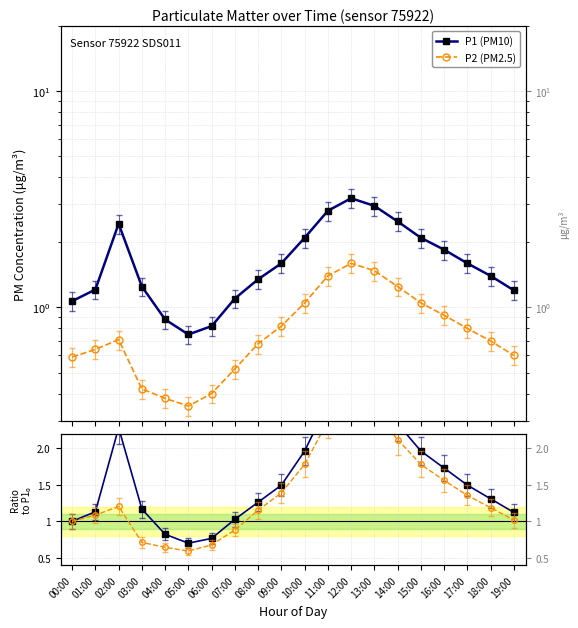

Reading left to right, extract all data points from this chart.

P1 (PM10): 00:00=1.1	01:00=1.2	02:00=2.4	03:00=1.2	04:00=0.9	05:00=0.8	06:00=0.8	07:00=1.1	08:00=1.4	09:00=1.6	10:00=2.1	11:00=2.8	12:00=3.2	13:00=3.0	14:00=2.5	15:00=2.1	16:00=1.9	17:00=1.6	18:00=1.4	19:00=1.2
P2 (PM2.5): 00:00=0.6	01:00=0.6	02:00=0.7	03:00=0.4	04:00=0.4	05:00=0.3	06:00=0.4	07:00=0.5	08:00=0.7	09:00=0.8	10:00=1.1	11:00=1.4	12:00=1.6	13:00=1.5	14:00=1.2	15:00=1.1	16:00=0.9	17:00=0.8	18:00=0.7	19:00=0.6
P1: 00:00=1.0	01:00=1.1	02:00=2.3	03:00=1.2	04:00=0.8	05:00=0.7	06:00=0.8	07:00=1.0	08:00=1.3	09:00=1.5	10:00=2.0	11:00=2.6	12:00=3.0	13:00=2.8	14:00=2.3	15:00=2.0	16:00=1.7	17:00=1.5	18:00=1.3	19:00=1.1
P2: 00:00=1.0	01:00=1.1	02:00=1.2	03:00=0.7	04:00=0.6	05:00=0.6	06:00=0.7	07:00=0.9	08:00=1.2	09:00=1.4	10:00=1.8	11:00=2.4	12:00=2.7	13:00=2.5	14:00=2.1	15:00=1.8	16:00=1.6	17:00=1.4	18:00=1.2	19:00=1.0